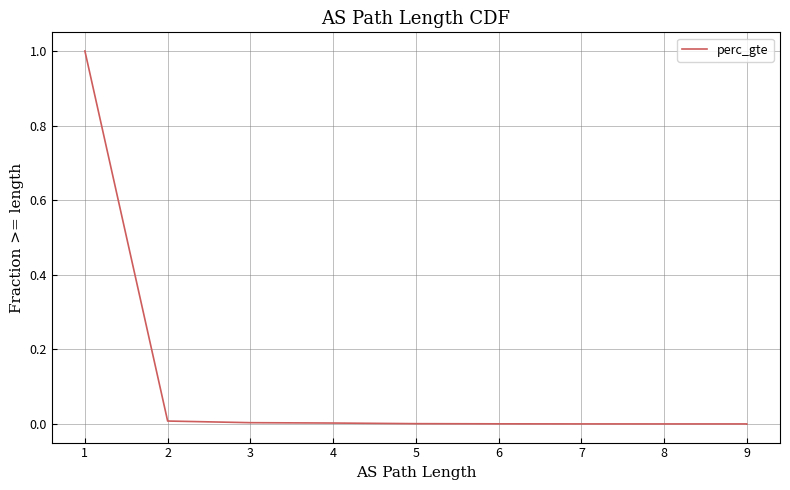

What is the value of the 1st point from the left?

1.0